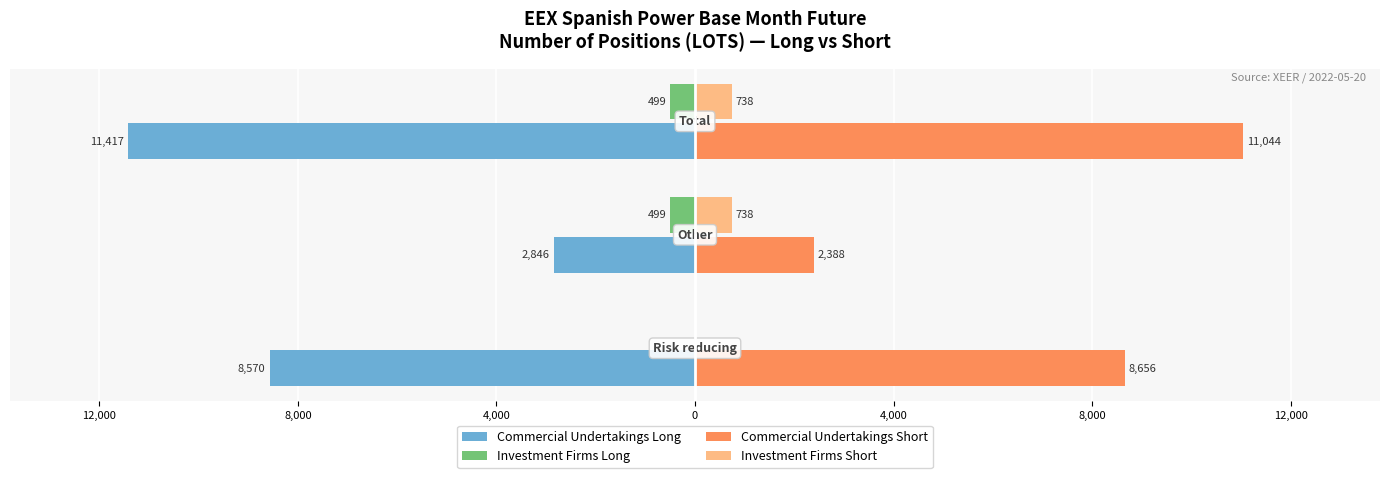

What are all the series names shown in the legend?

Commercial Undertakings Long, Investment Firms Long, Commercial Undertakings Short, Investment Firms Short